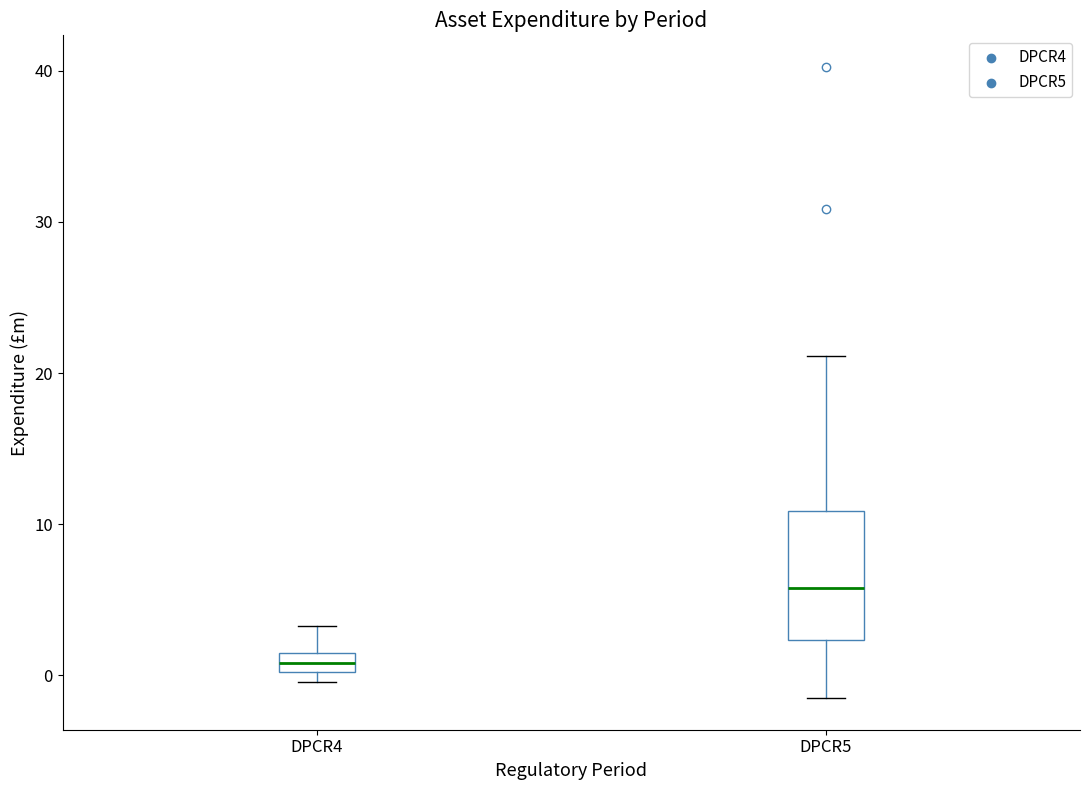

Which box has the lowest median line?

DPCR4